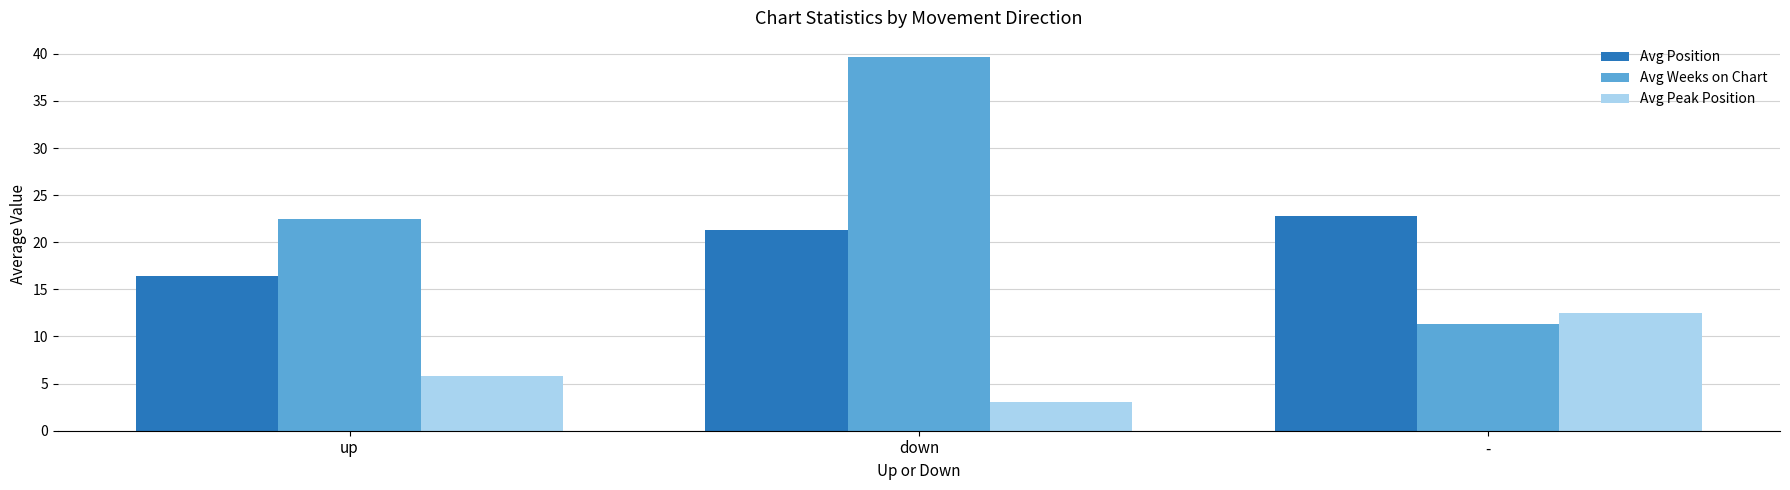

The Avg Weeks on Chart series shows 39.7 at down. True or false?

True